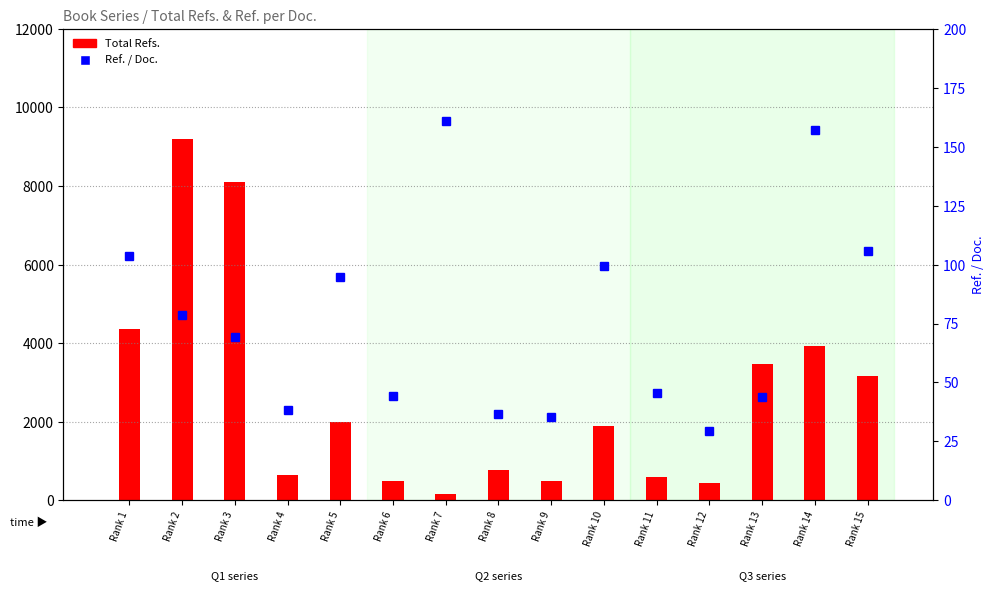

What are all the series names shown in the legend?

Total Refs., Ref. / Doc.